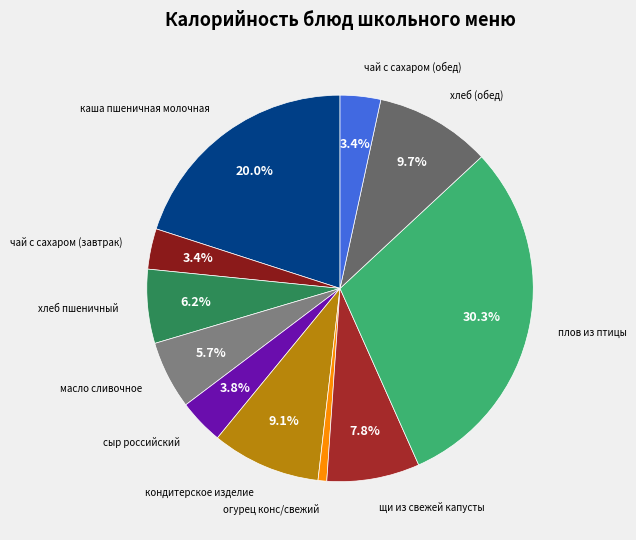

To the nearest percent, what is the average slice percentage?

9%